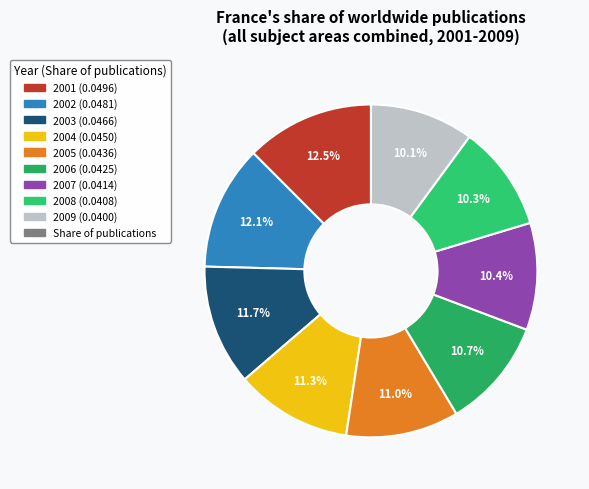

Is there a majority slice in this chart?

No